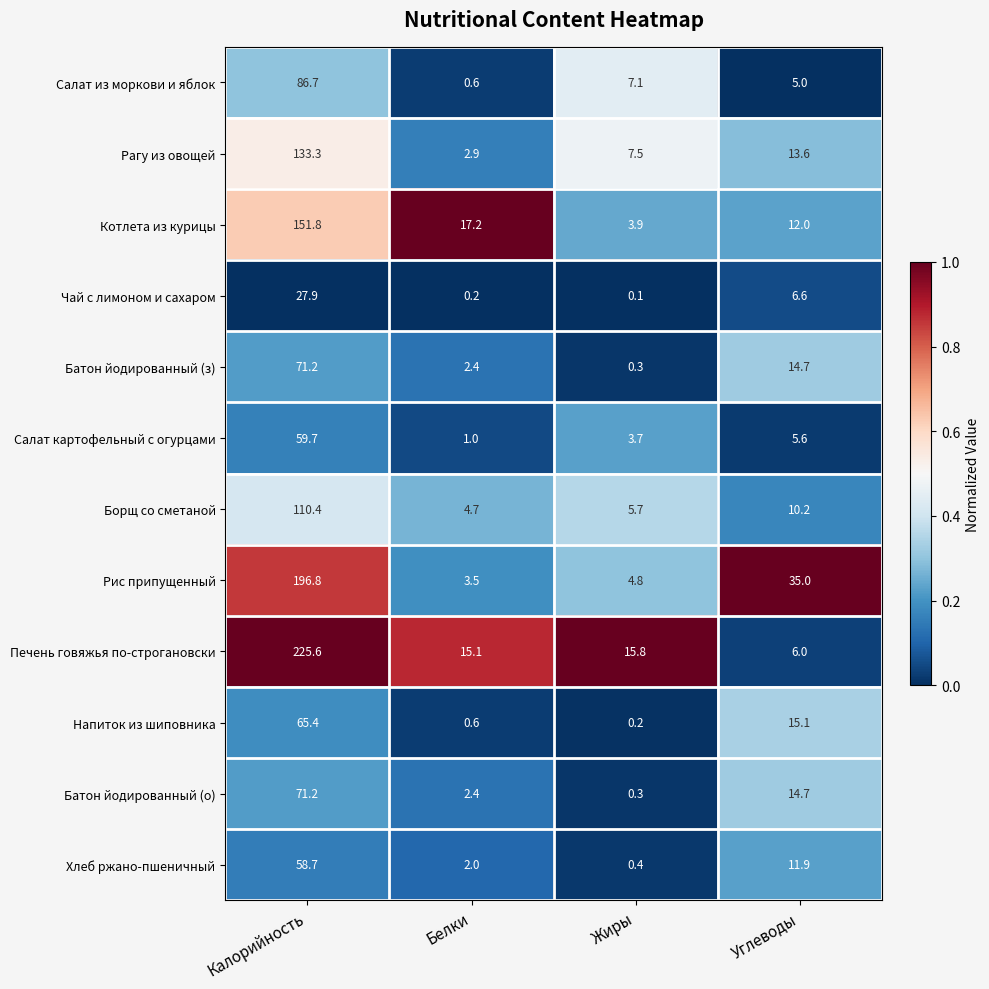

What is the difference between the highest and lowest values at Калорийность?

197.7